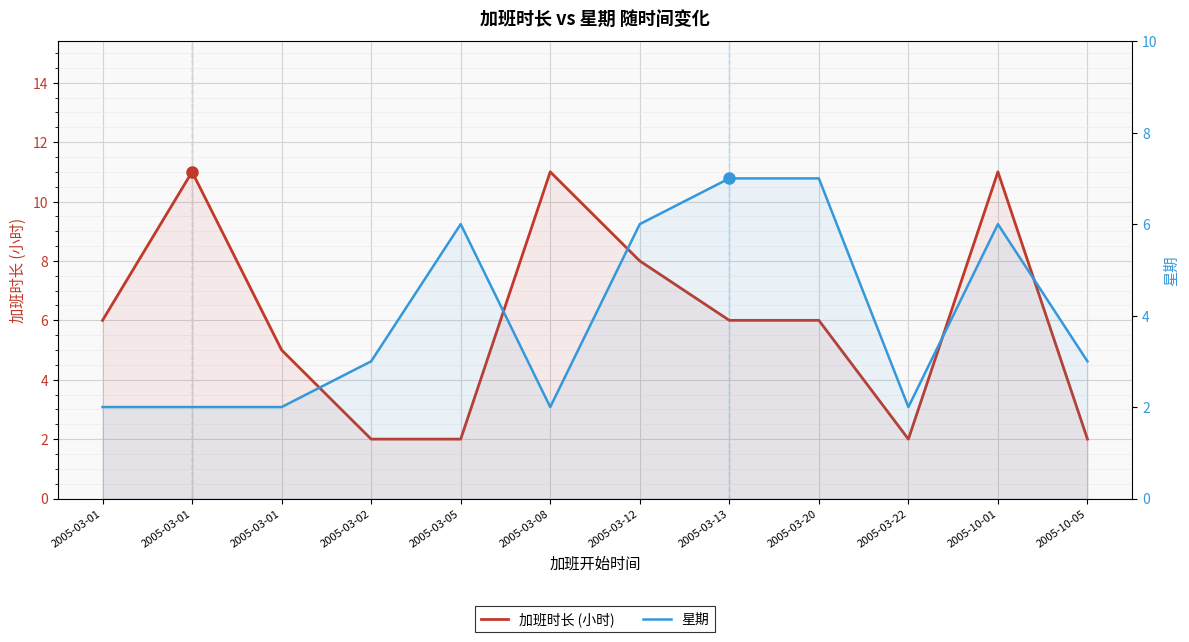

After their last crossing, which series has the higher values: 加班时长 (小时) or 星期?

星期